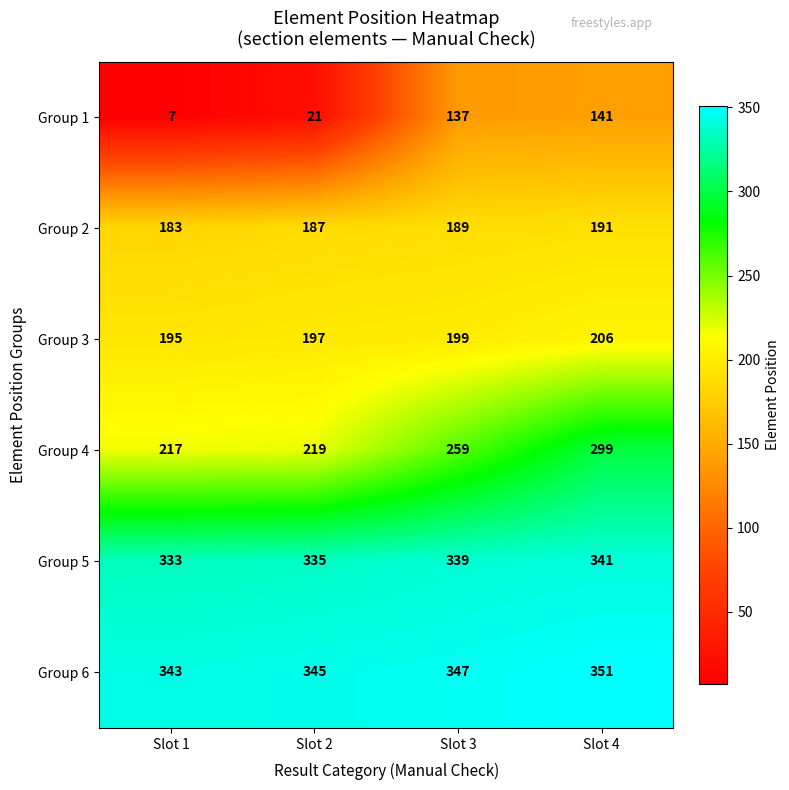

At how many categories does at least one series exceed 110?

4